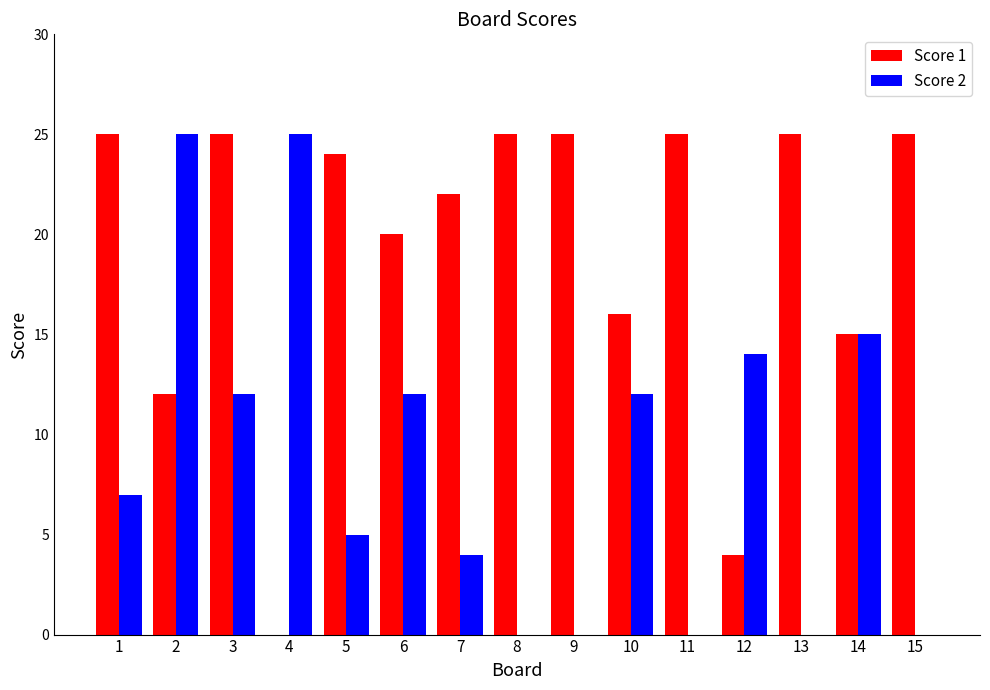

True or false: Score 2 has a value of 0 at 13.

True